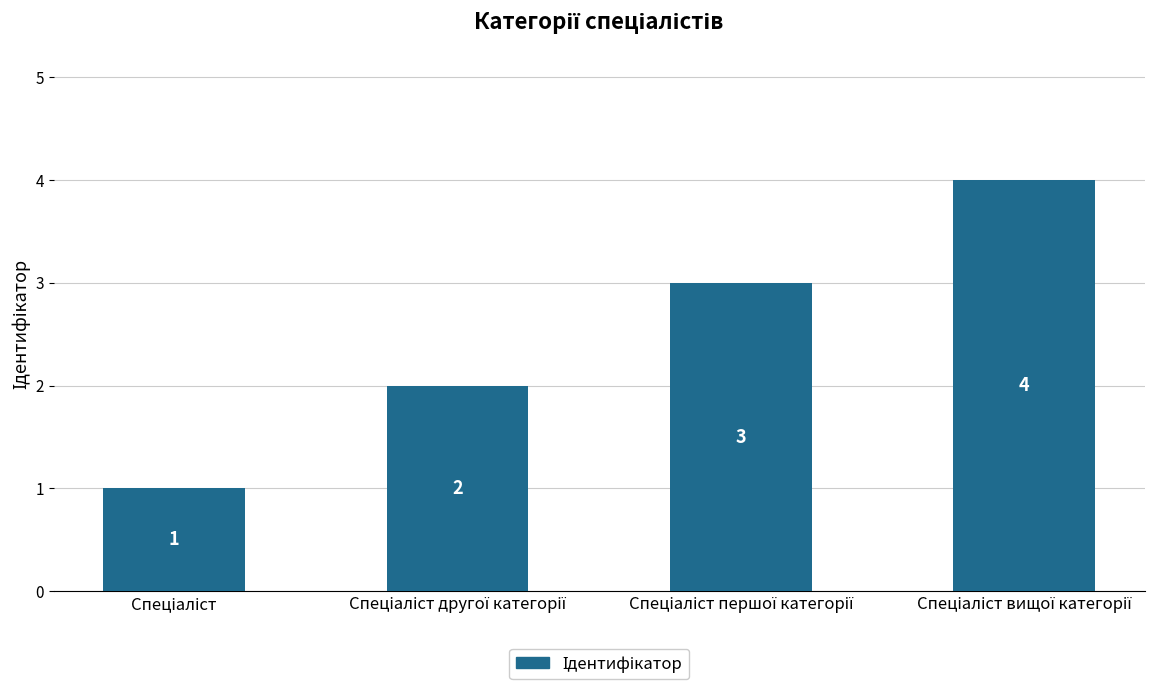

What is the sum of all values?

10